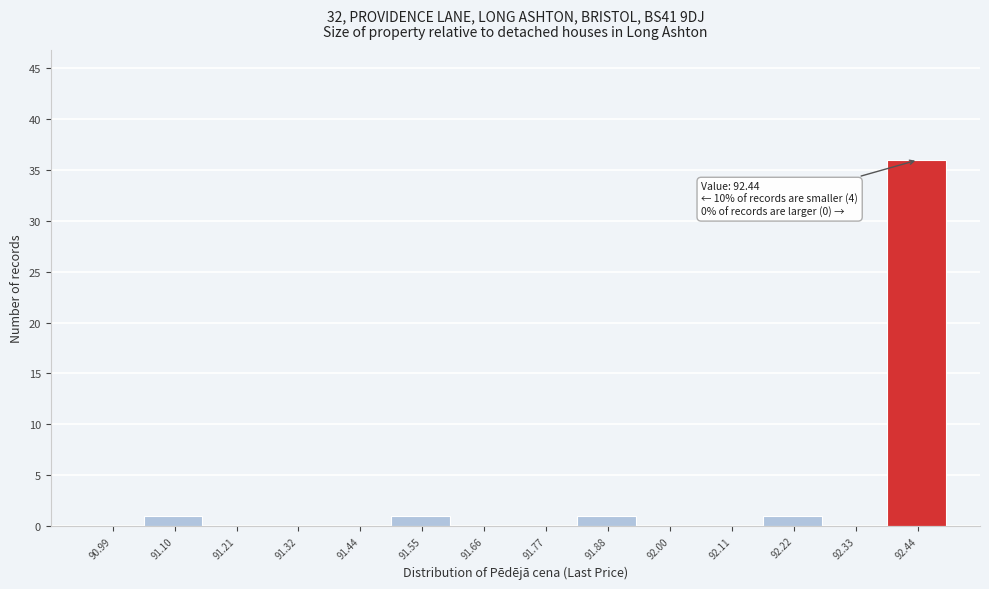

Reading right to left, transcribe all the data shown in this chart.

92.44=36	92.33=0	92.22=1	92.11=0	92.00=0	91.88=1	91.77=0	91.66=0	91.55=1	91.44=0	91.32=0	91.21=0	91.10=1	90.99=0